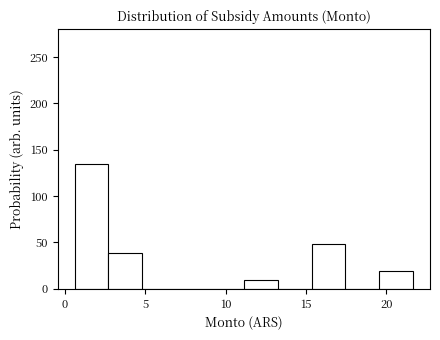

Reading left to right, transcribe this chart: for each bar, give the range it covers on the x-axis and its height. Neither the bar edges nor the heights are printed on the chart, so give them approximately, as read against the axes.

0.5 to 2.5: 135
2.5 to 5.0: 40
5.0 to 7.0: 0
7.0 to 9.0: 0
9.0 to 11.0: 0
11.0 to 13.0: 10
13.0 to 15.5: 0
15.5 to 17.5: 50
17.5 to 19.5: 0
19.5 to 21.5: 20